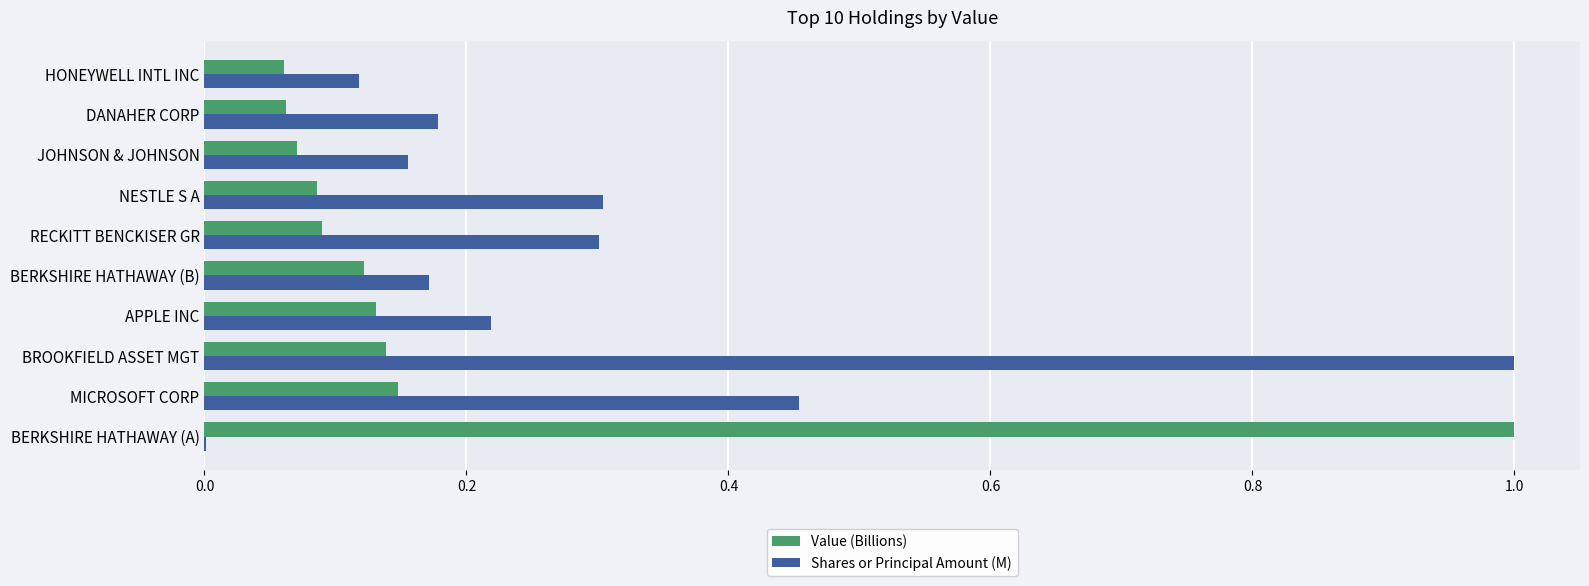

At which category is the sum across all series the highest?

BROOKFIELD ASSET MGT